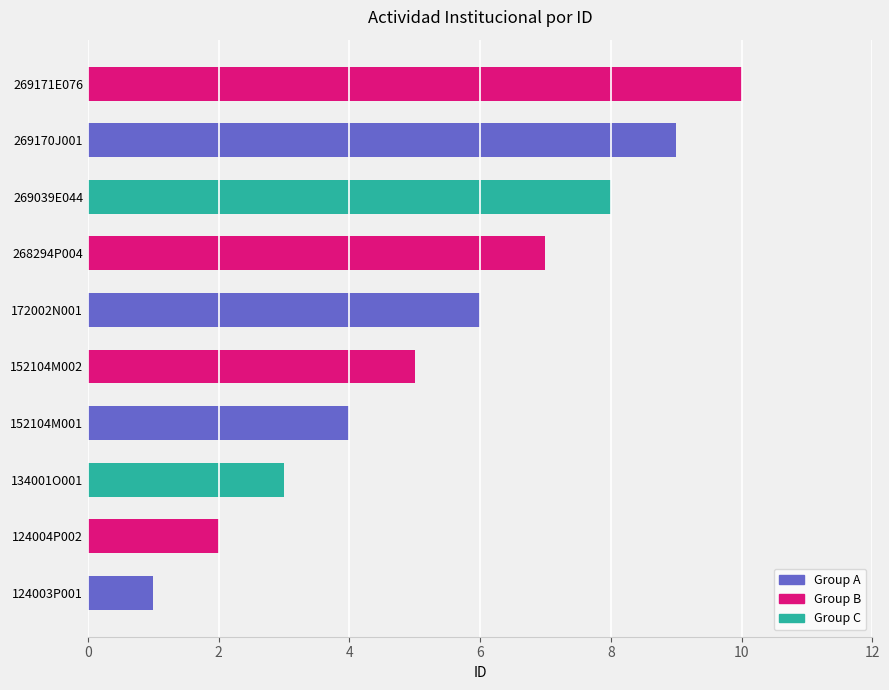

List the labels in order of value, smallest first.

124003P001, 124004P002, 134001O001, 152104M001, 152104M002, 172002N001, 268294P004, 269039E044, 269170J001, 269171E076